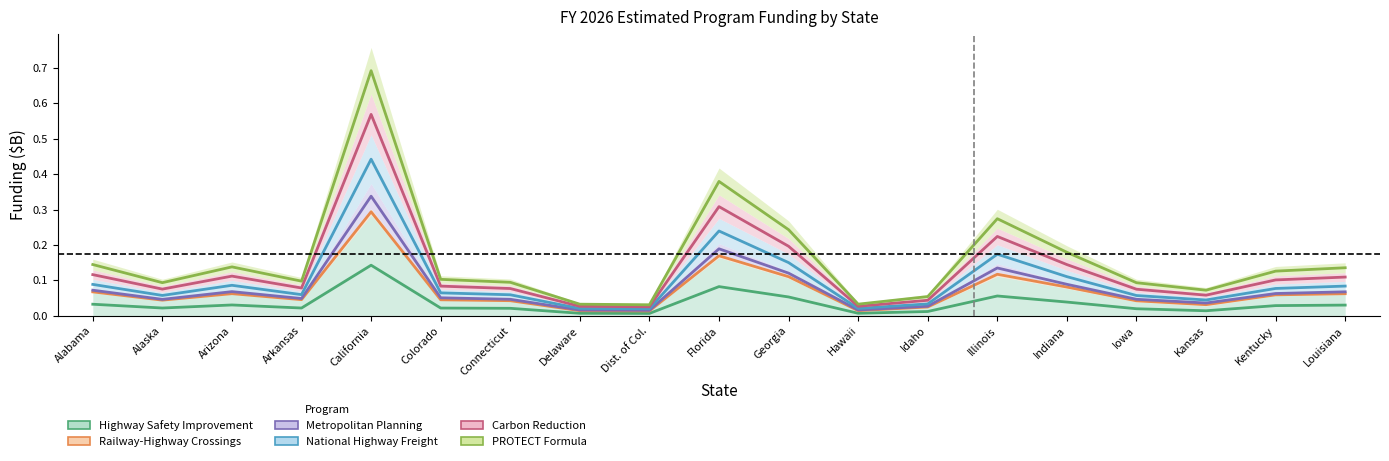

The PROTECT Formula series shows 0.1 at Colorado. True or false?

True